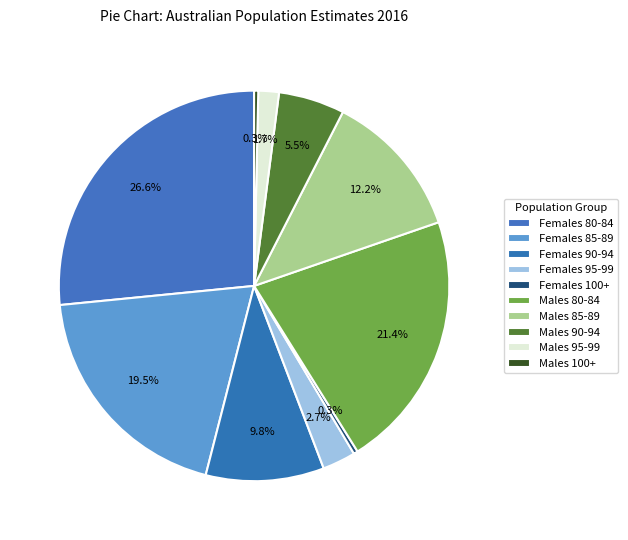

How many segments does this pie chart have?

10